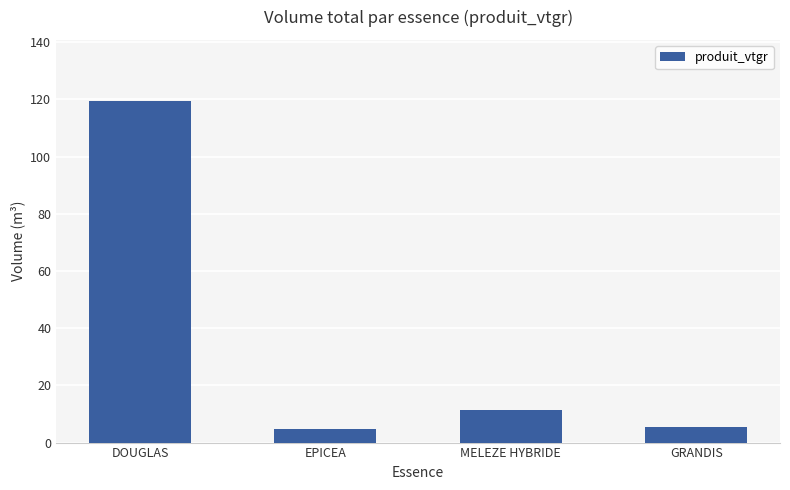

Between DOUGLAS and EPICEA, which is larger?

DOUGLAS